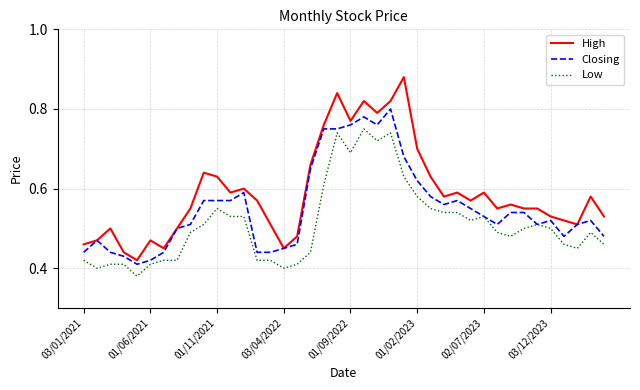

True or false: High and Low cross at least once.

False